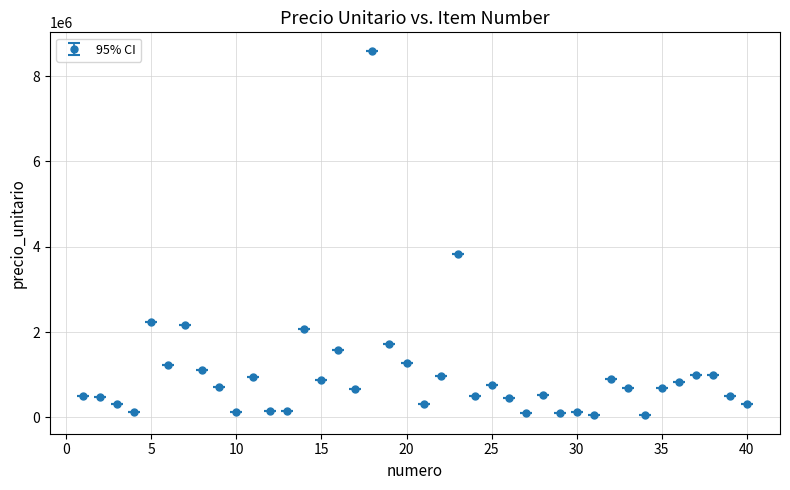

What is the sum of all values?

40757420